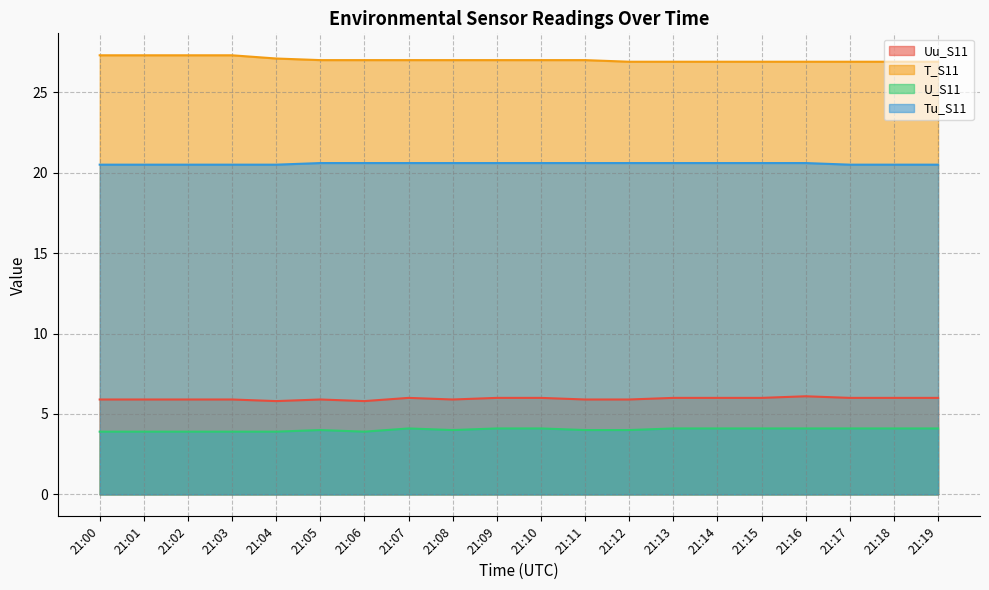

How many series are shown in this chart?

4